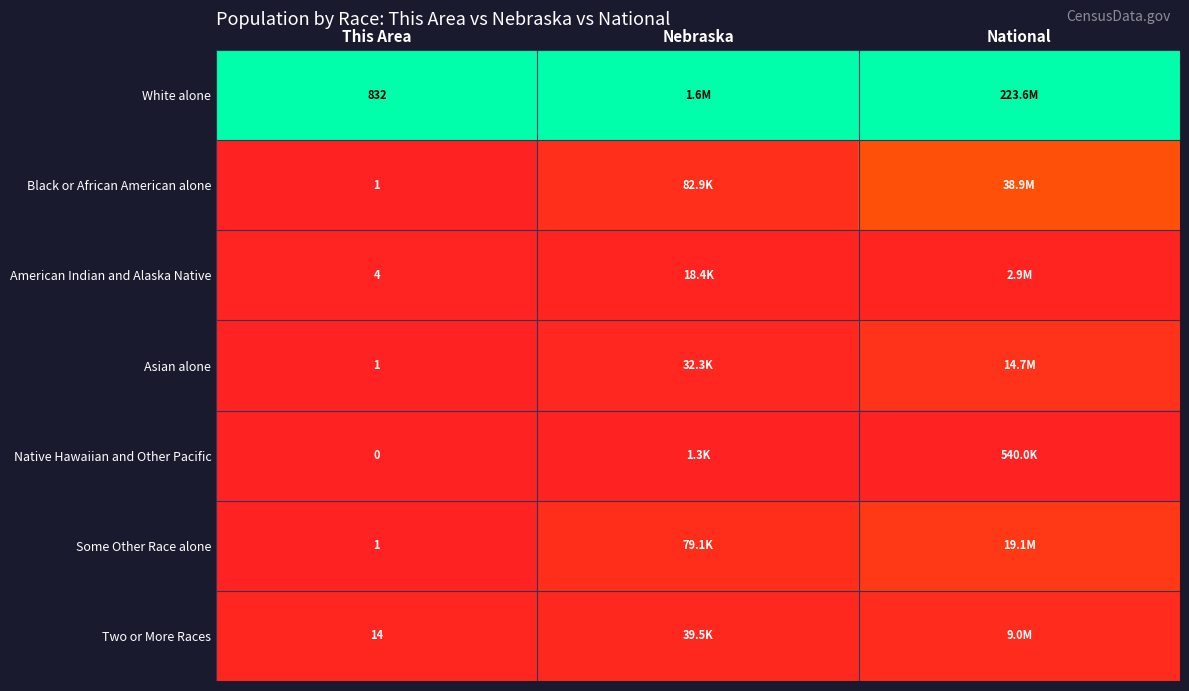

Count the number of categories in the chart.

3